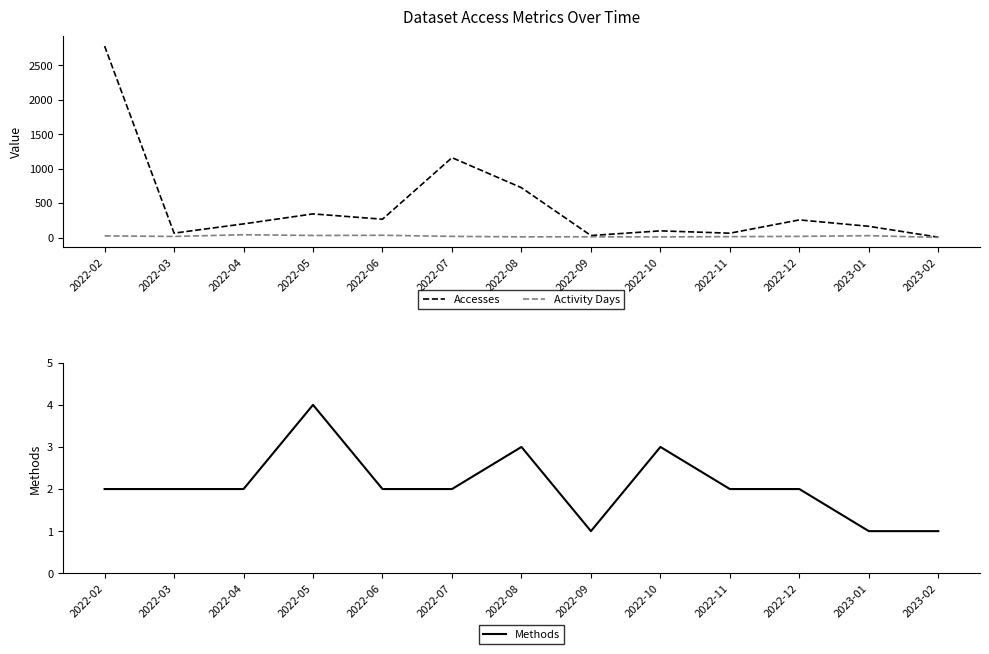

Which category has the highest value across all series?

2022-02